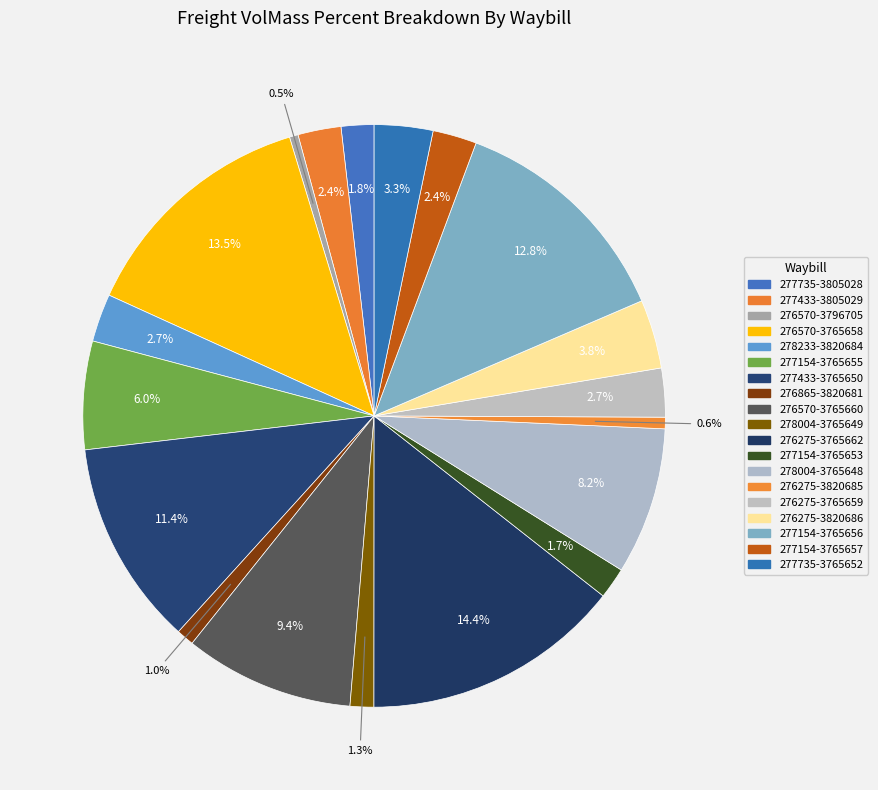

What is the change in value from 278233-3820684 to 277154-3765655?

+425